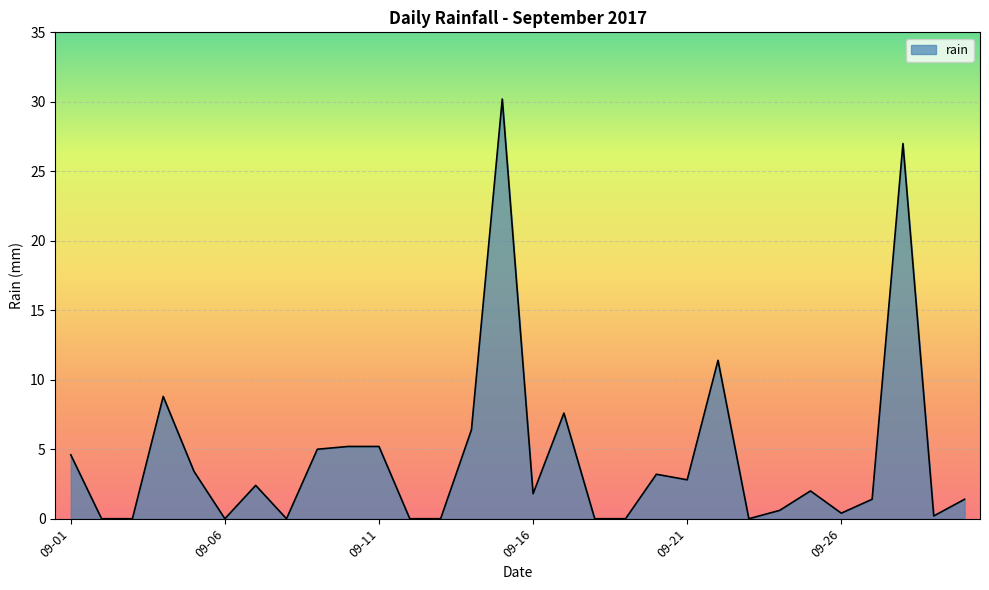

What is the maximum value shown in the chart?

30.2